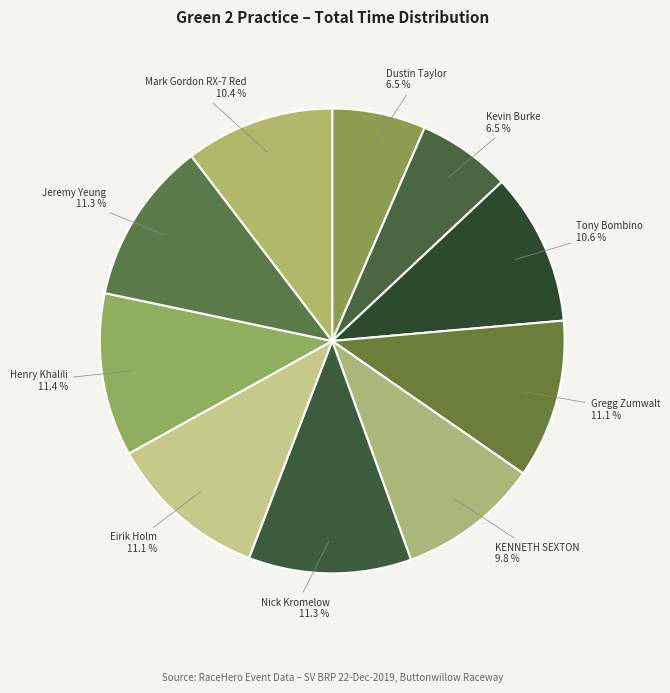

Approximately how many times larger is the value at Kevin Burke compared to Mark Gordon RX-7 Red?

0.6